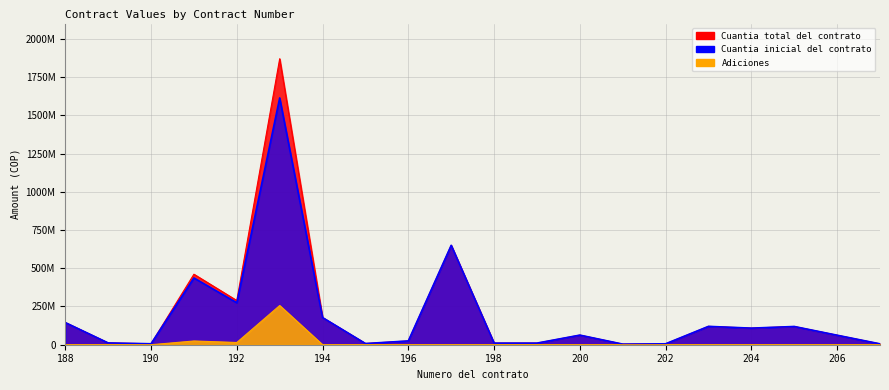

Reading right to left, what are all the values shown in this chart?

Cuantia inicial del contrato: 5698000	62176110	119245100	108483696	120000000	6060000	3900000	62823854	10500000	10500000	649846995	24794000	7800000	177500001	1613667000	274320000	436559317	6291000	11700000	144919257
Cuantia total del contrato: 5698000	62176110	119245100	108483696	120000000	6060000	3900000	62823854	10500000	10500000	649846995	24794000	7800000	177500001	1869993541	288930995	461057775	6291000	11700000	144919257
Adiciones: 0	0	0	0	0	0	0	0	0	0	0	0	0	0	256326541	14610995	24498458	0	0	0